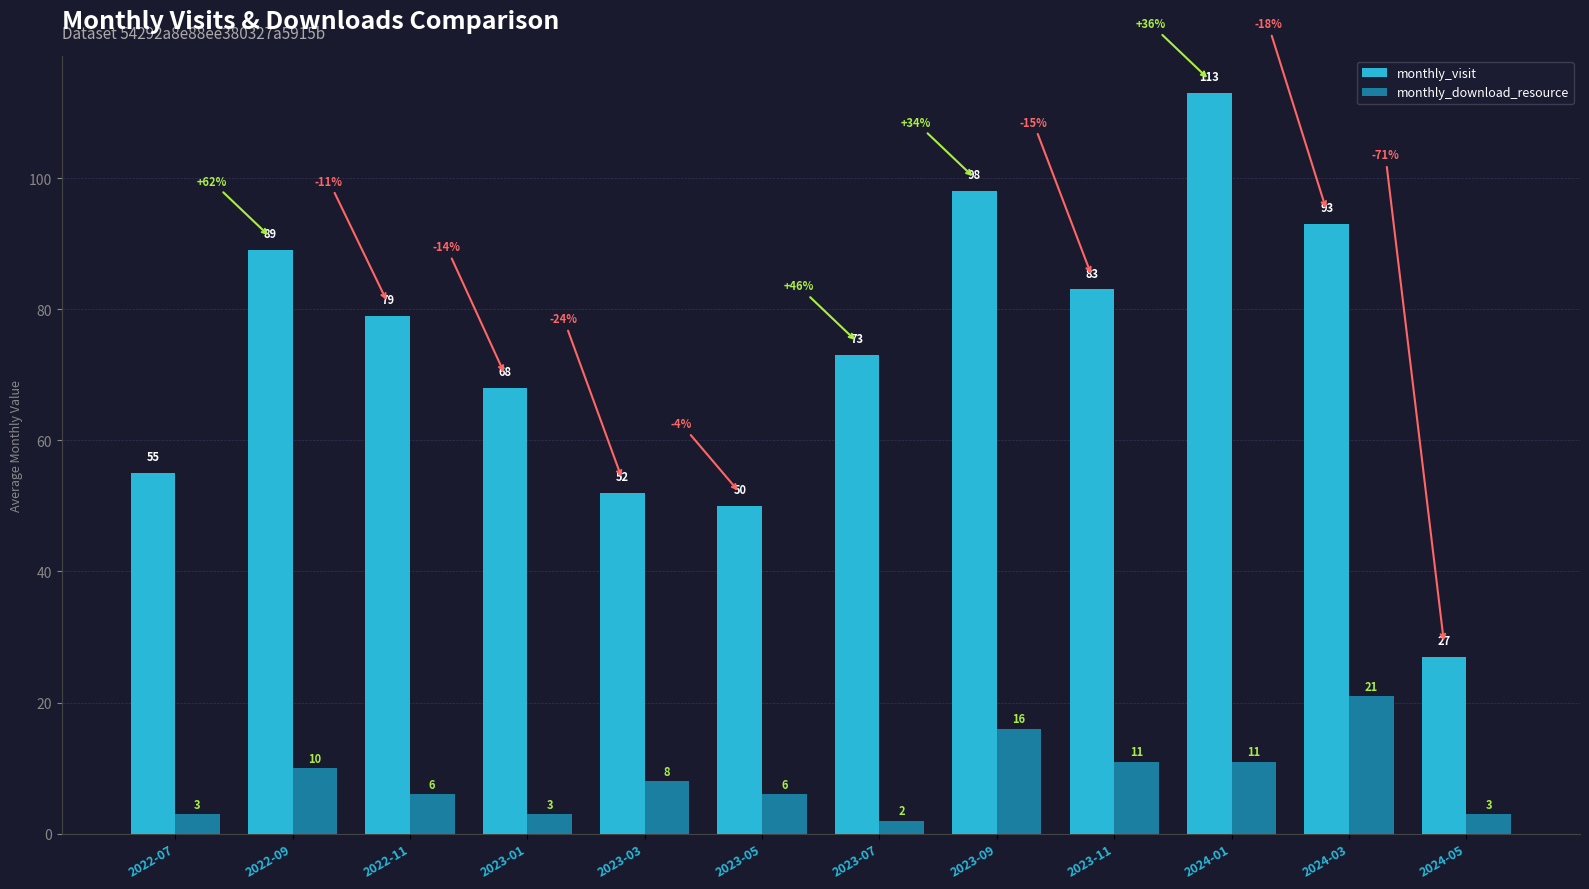

What is the difference between the second highest and second lowest values in the monthly_visit series?

48